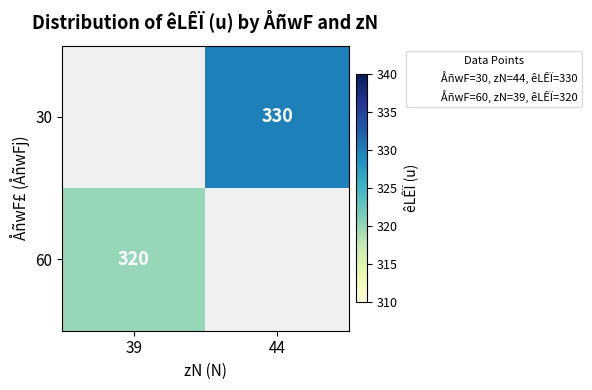

Count the number of categories in the chart.

2